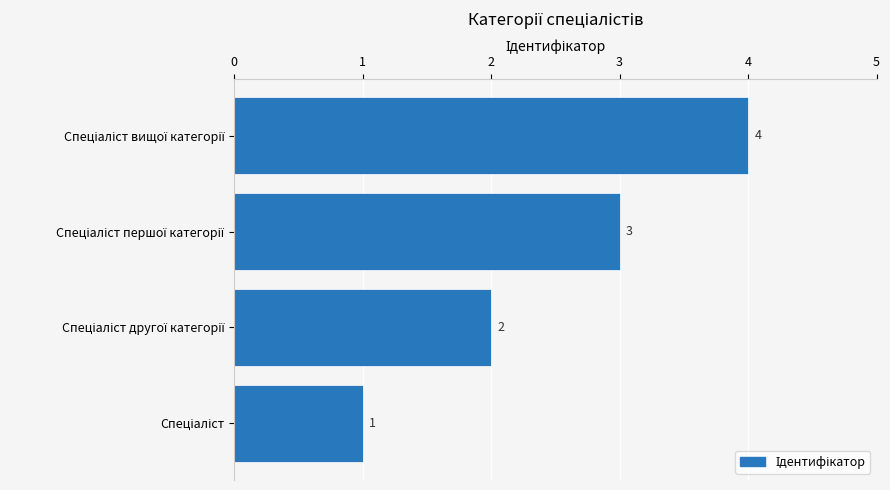

How many values are between 2 and 4?

3